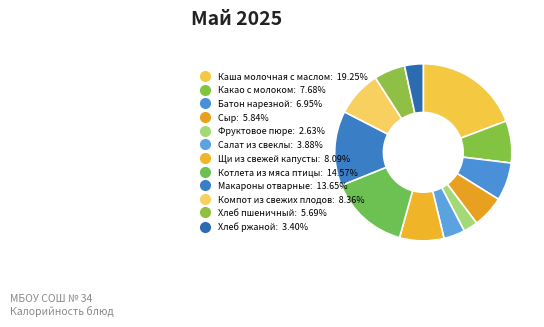

To the nearest percent, what percentage of the pie is Котлета из мяса птицы?

15%